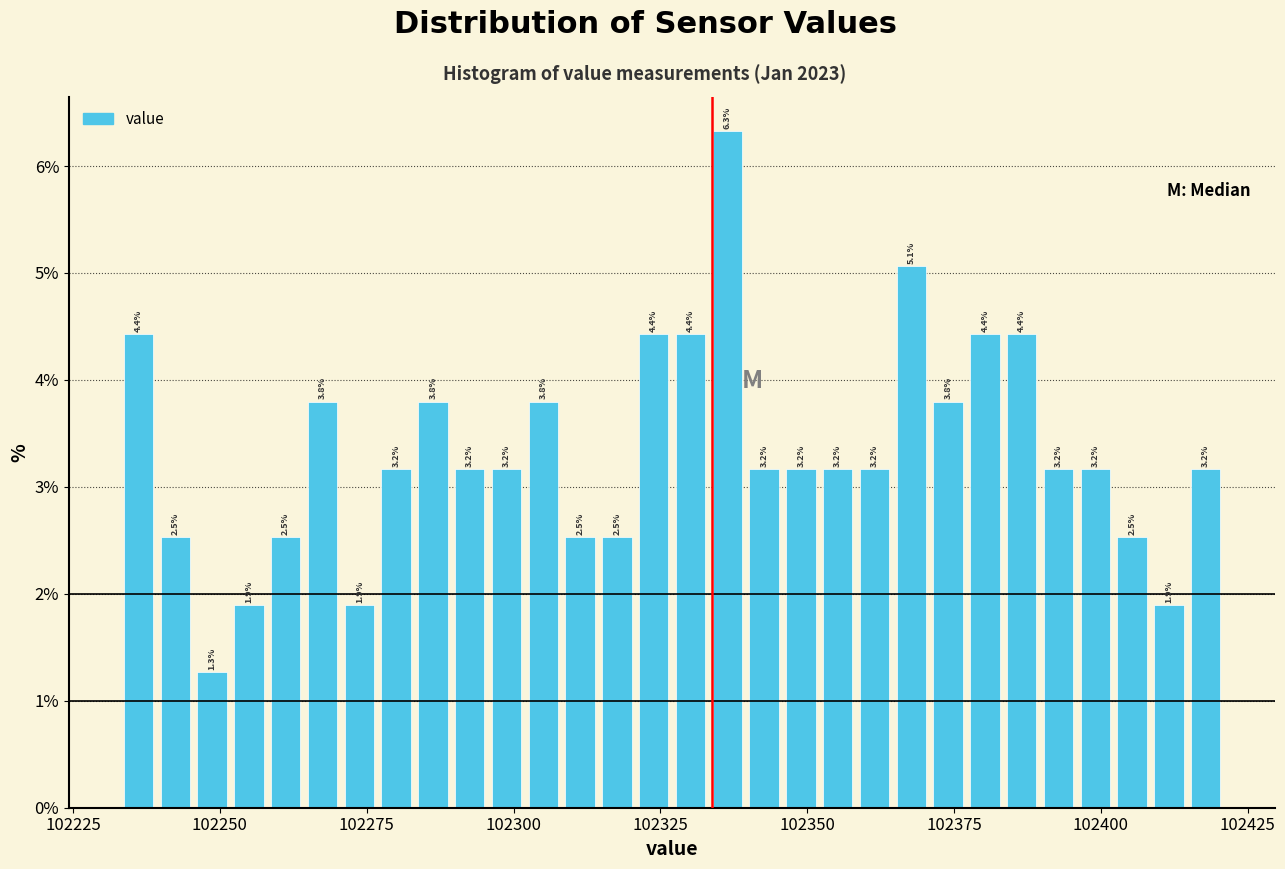

Read against the x-axis, roughly where is the centre of the tallest bar?

102335